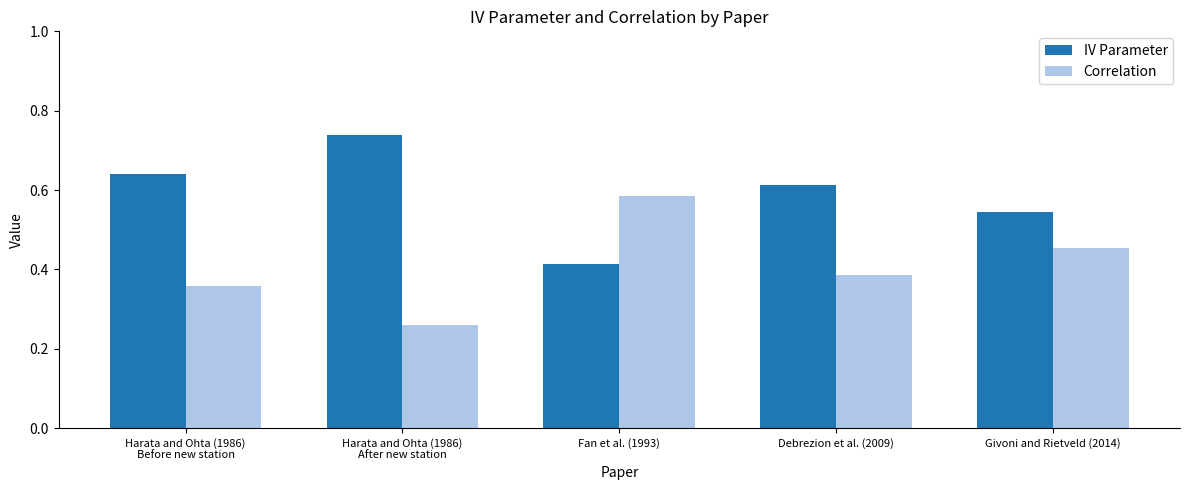

What is the sum of all Correlation values?

2.0